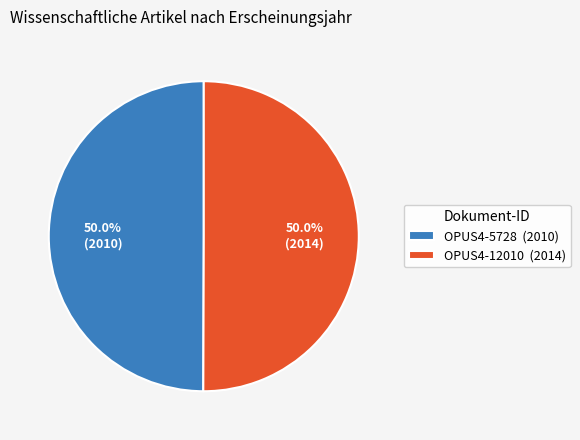

True or false: OPUS4-12010 accounts for 38% of the total.

False